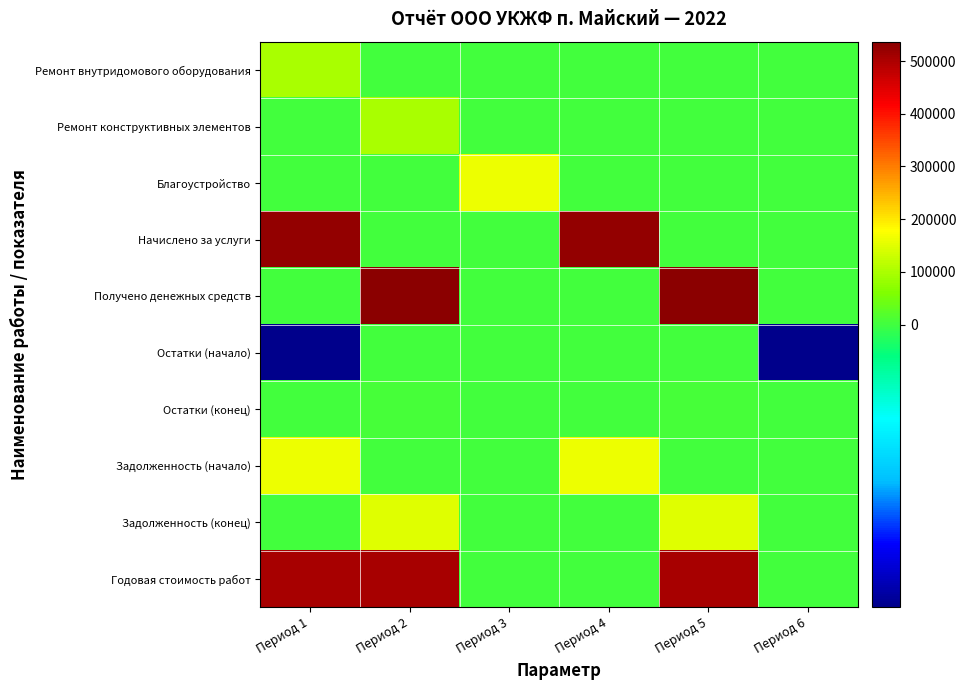

Between Период 1 and Период 4, which series saw the biggest shift?

Годовая стоимость работ